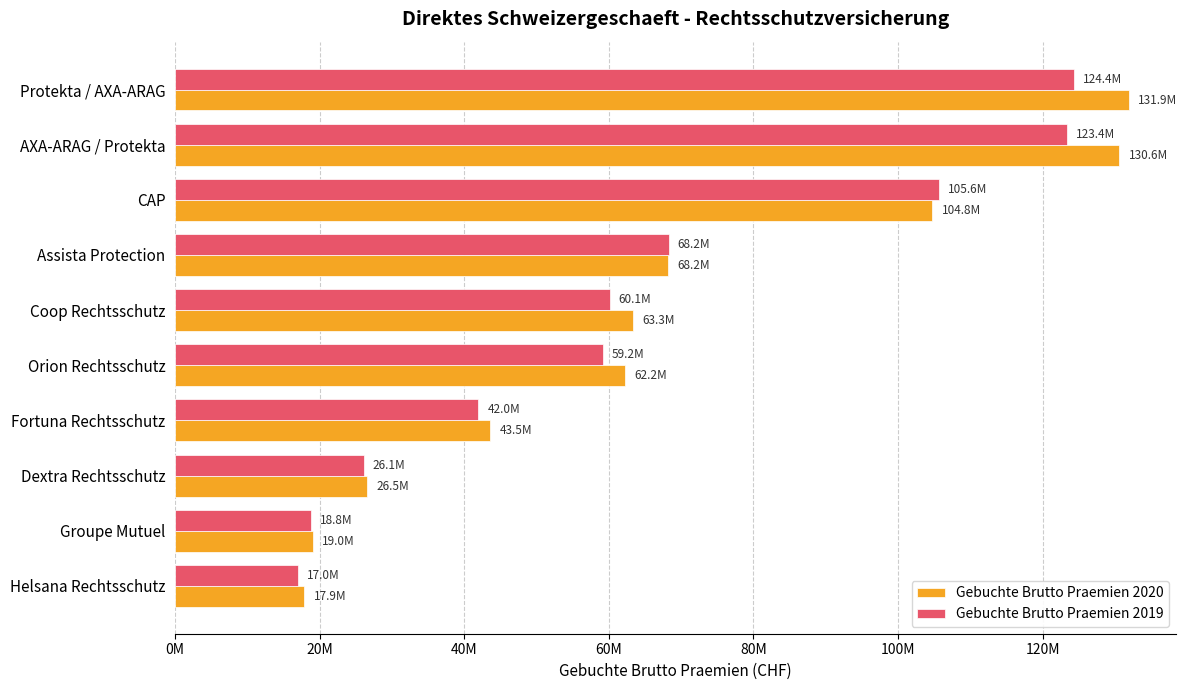

Rank the series by their maximum value, from highest to lowest.

Gebuchte Brutto Praemien 2020, Gebuchte Brutto Praemien 2019